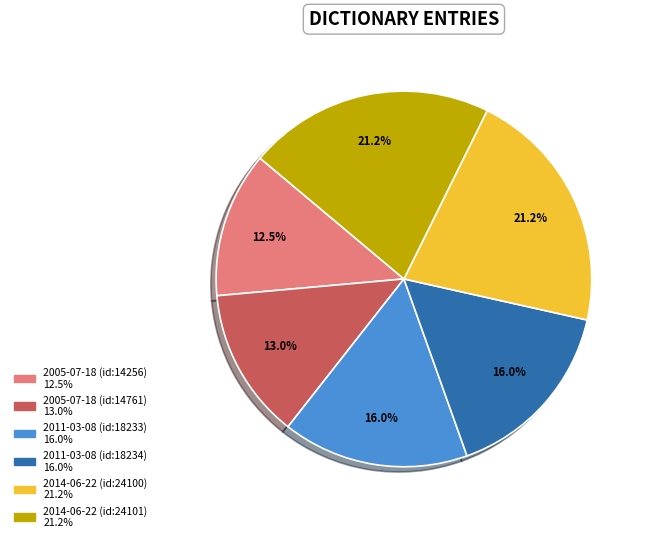

How many segments does this pie chart have?

6